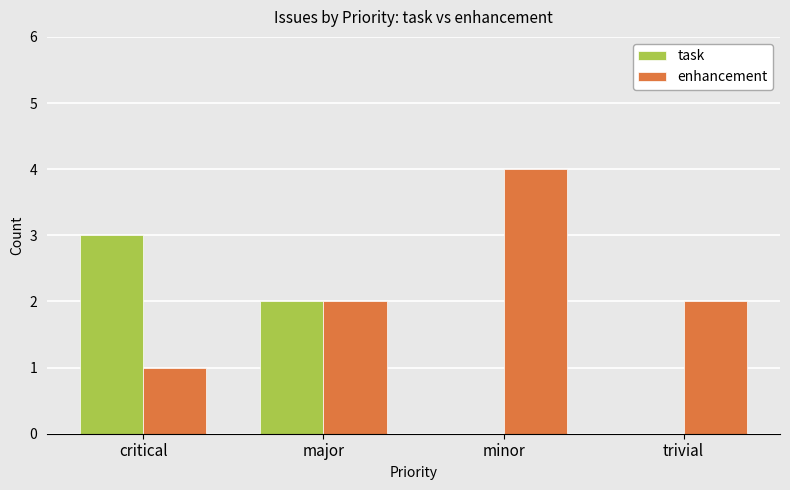

How many series are shown in this chart?

2